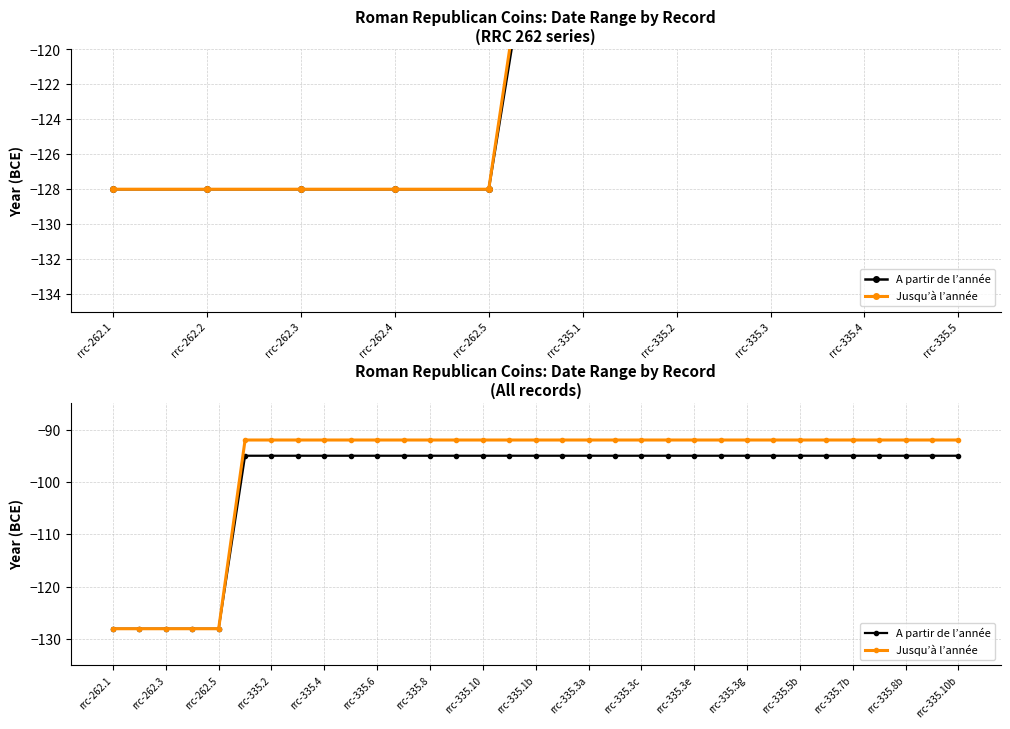

The value of Jusqu’à l’année at rrc-335.3e is -92. True or false?

True